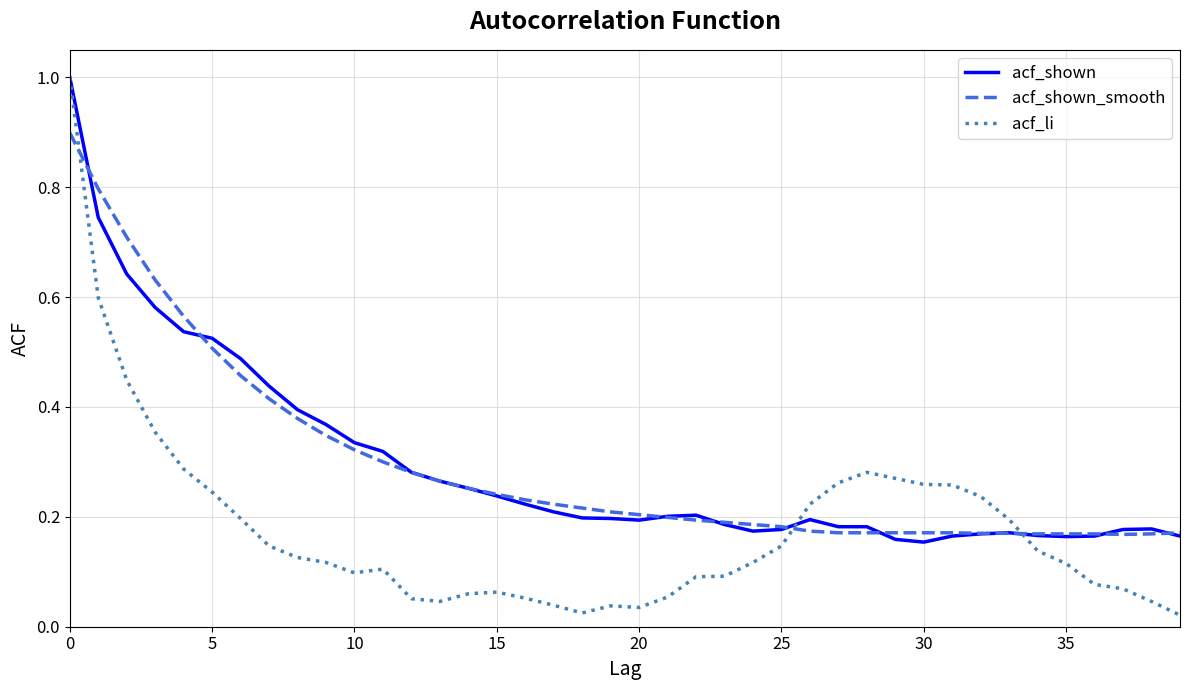

Which series has the widest spread of values?

acf_li